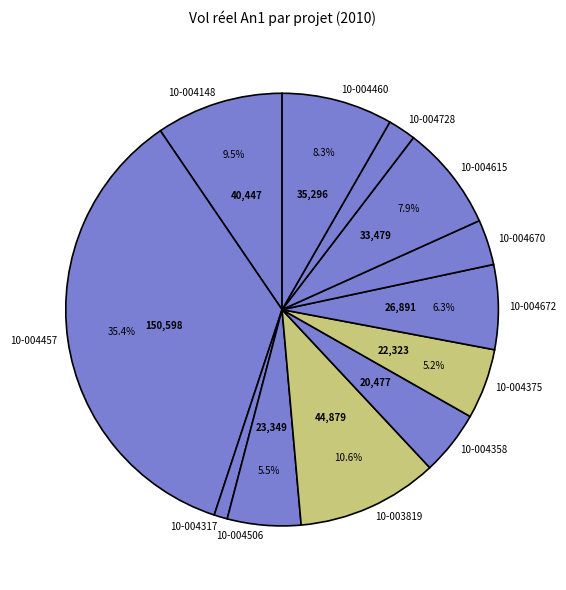

Does 10-004358 account for over 50% of the chart?

No